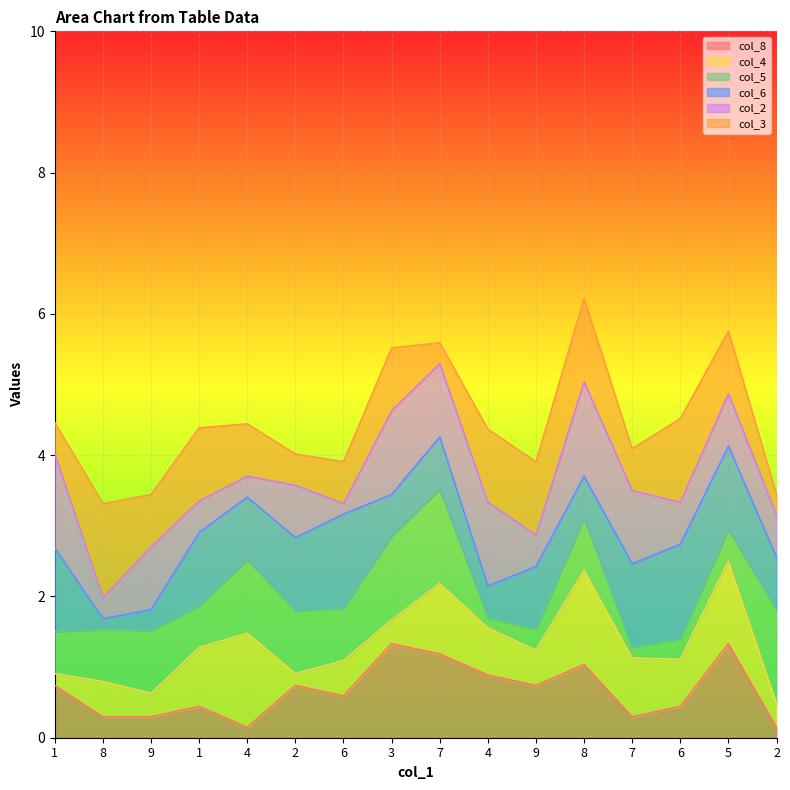

Between which two adjacent categories do col_5 and col_8 first intersect?

1 and 8